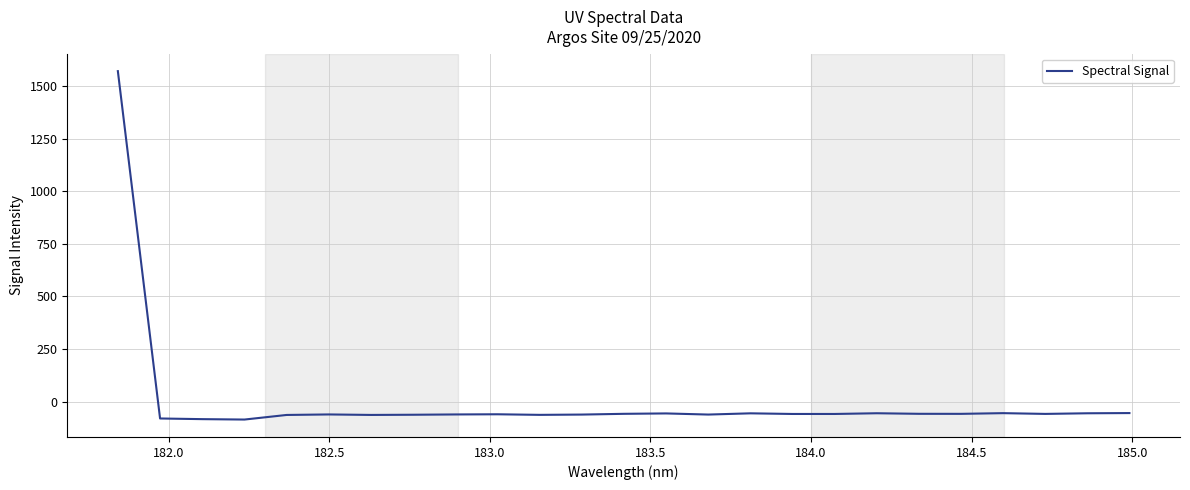

What is the difference between the maximum and minimum values?

1656.8